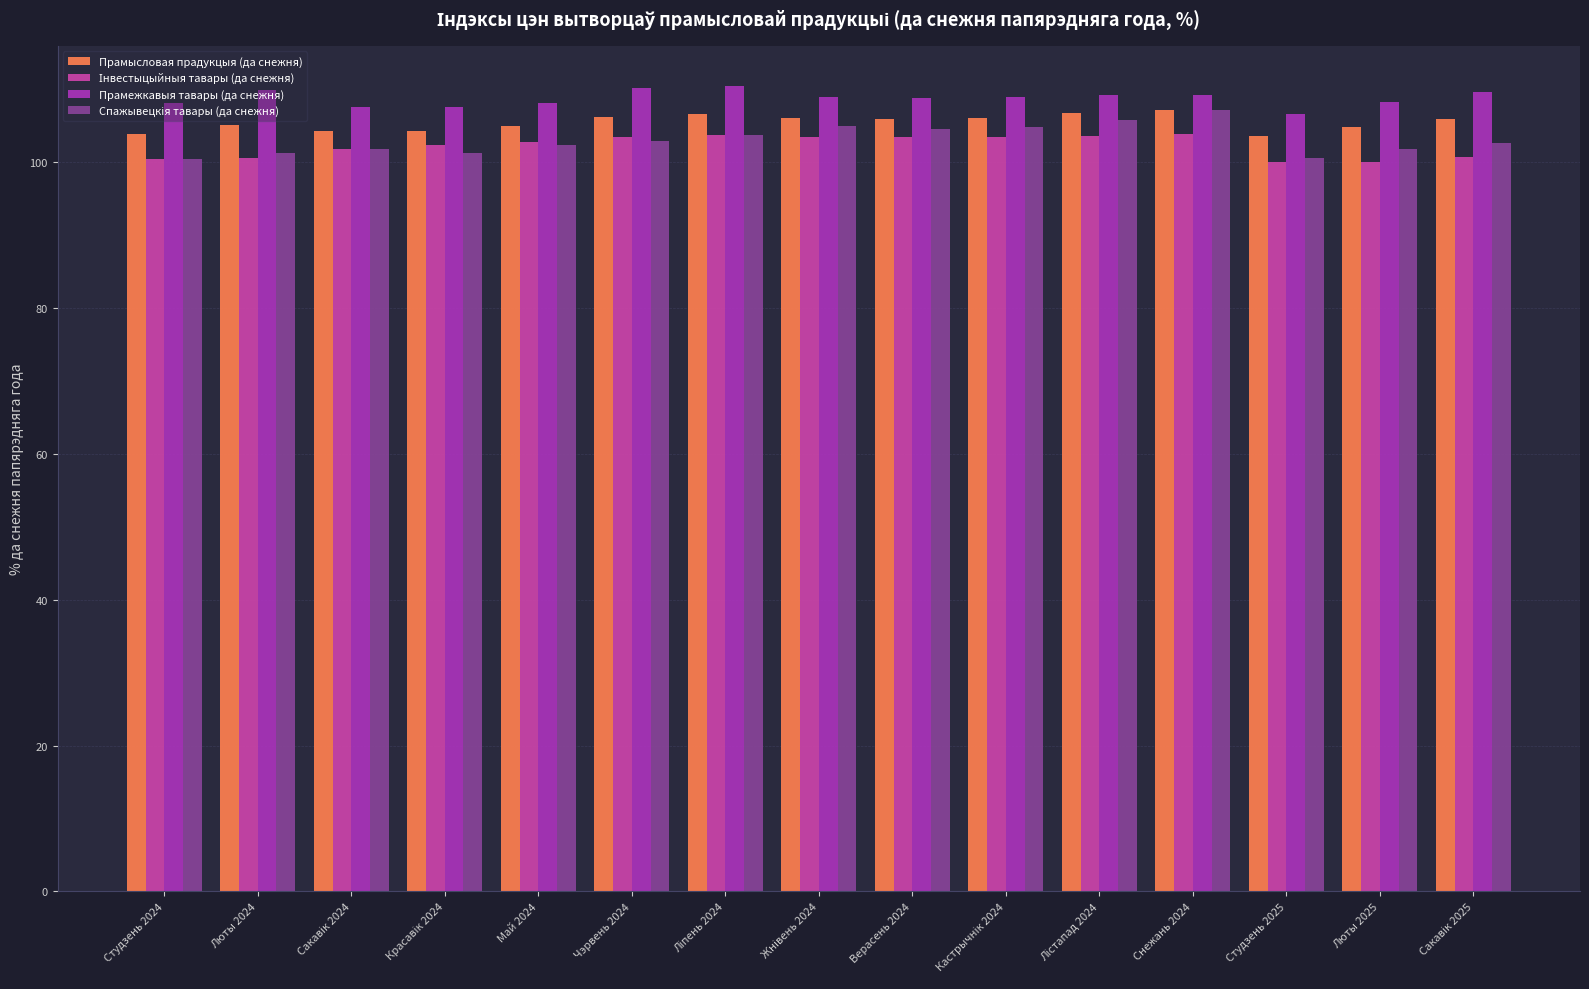

What is the smallest value displayed?

100.0